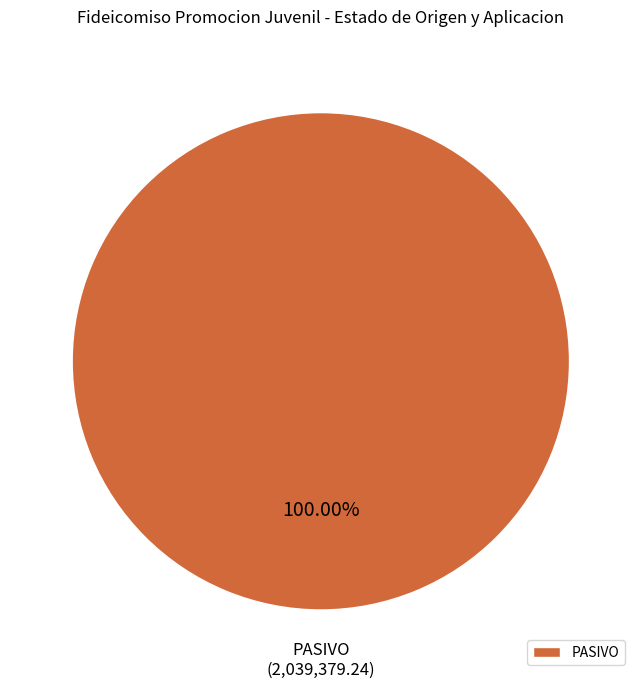

Is there a majority slice in this chart?

Yes